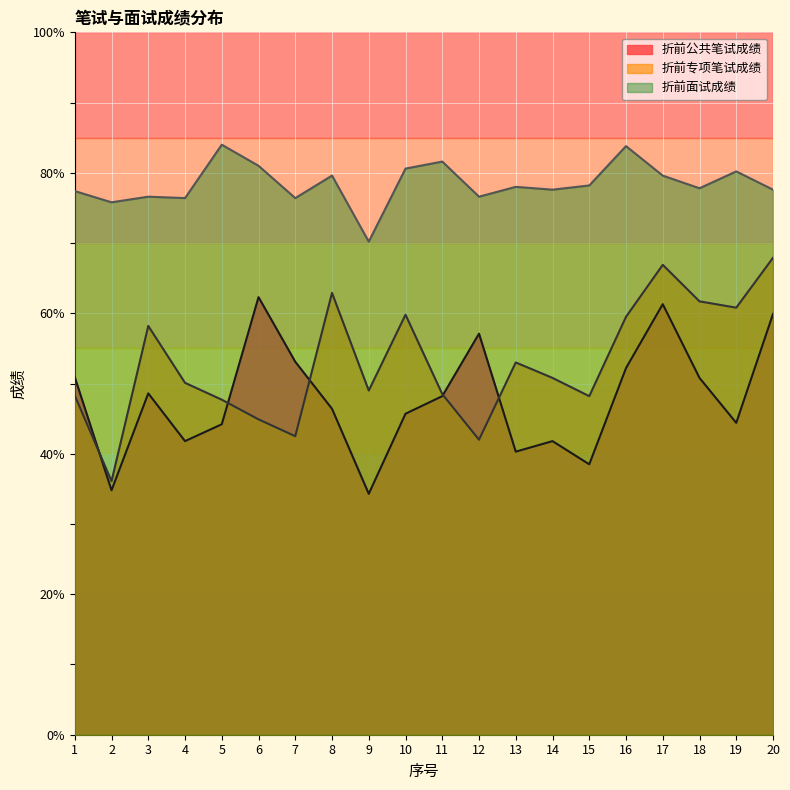

Between 1 and 12, which series saw the biggest shift?

折前专项笔试成绩